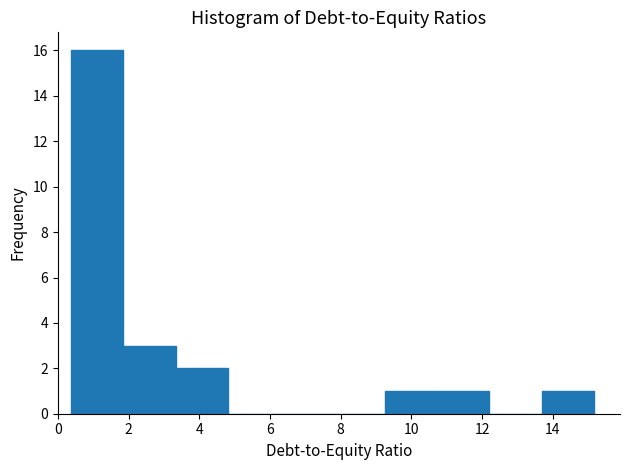

How tall is the bar that spans 0.4 to 1.8 on the x-axis? Neither the bar edges nor the heights are printed on the chart, so give them approximately, as read against the axes.

16